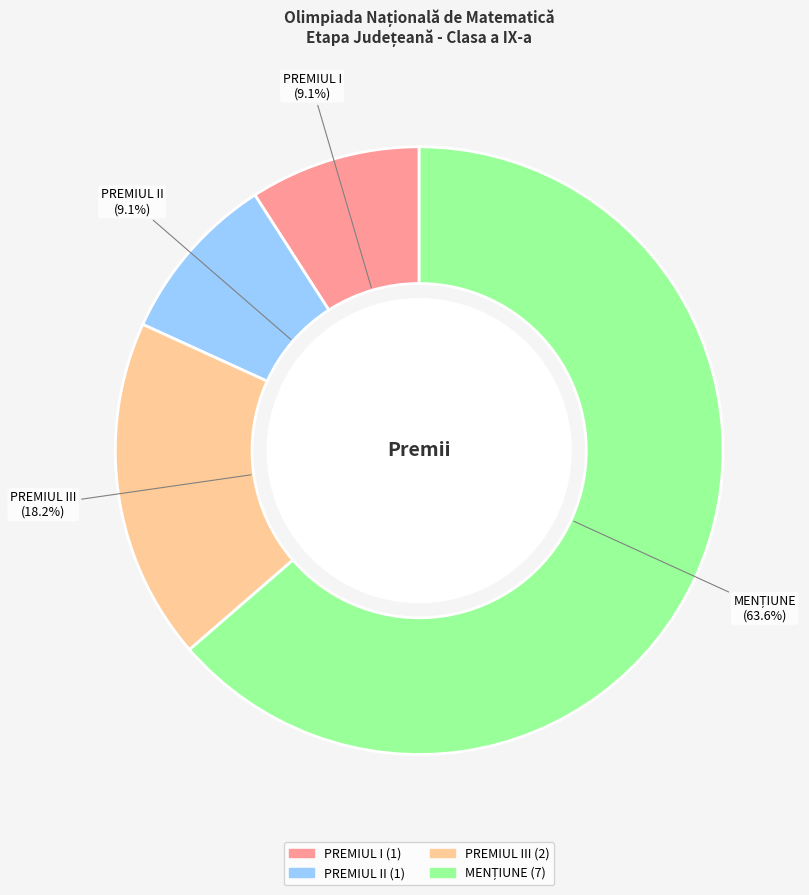

Is PREMIUL II the majority of the pie?

No